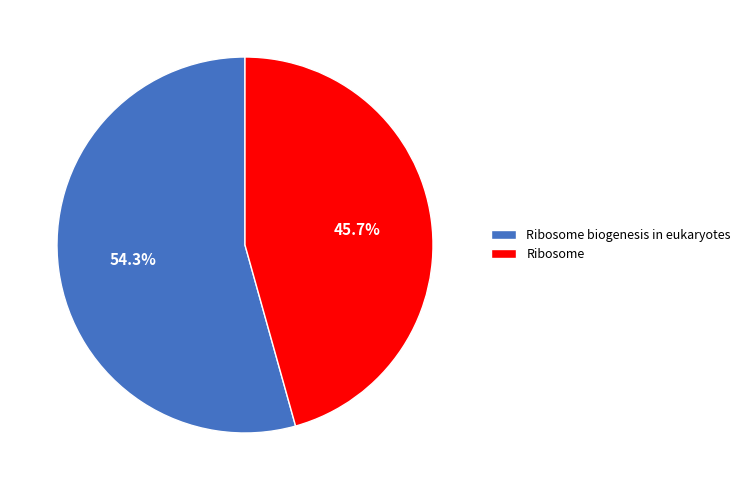

To the nearest percent, what is the difference between the largest and smallest slice percentages?

9%